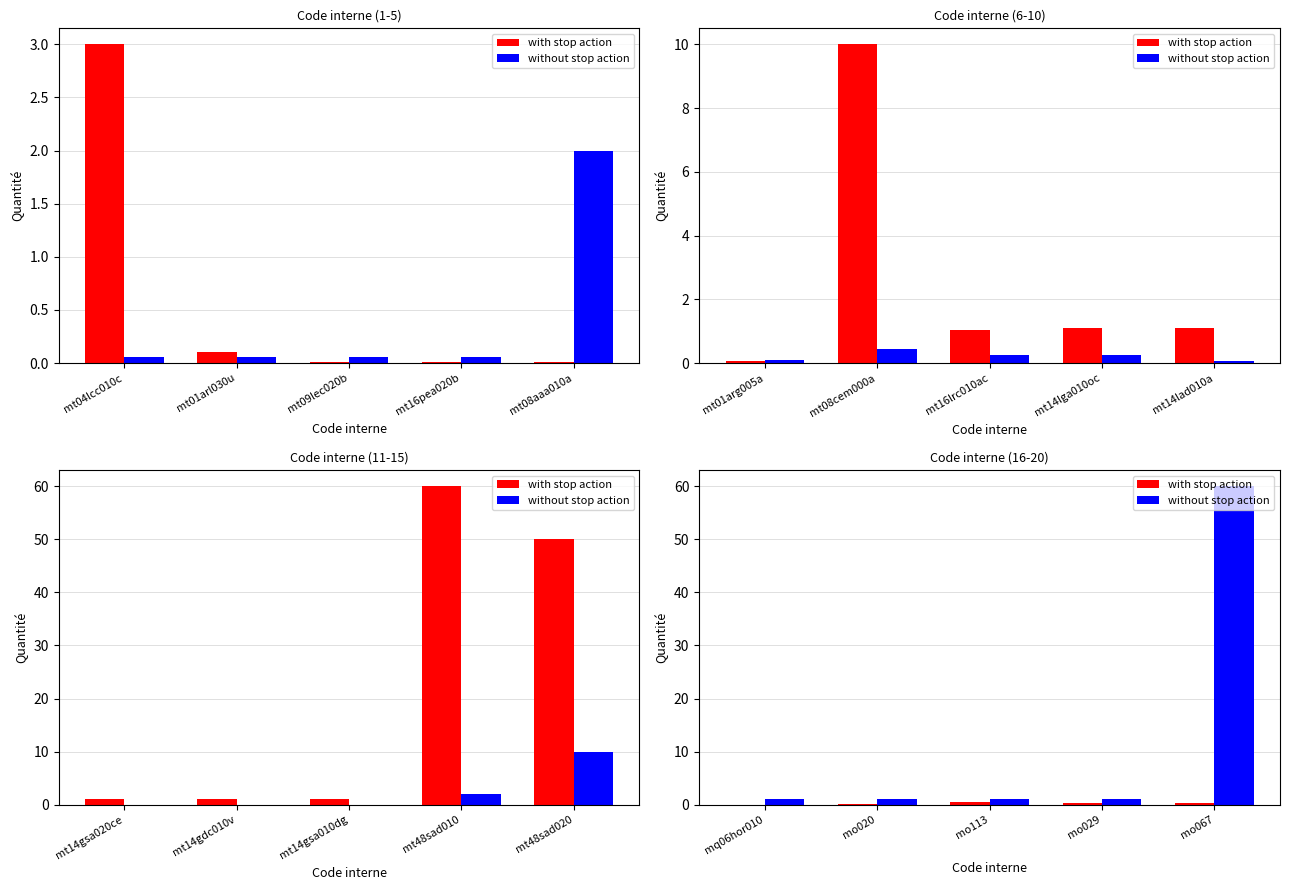

What are all the series names shown in the legend?

with stop action, without stop action